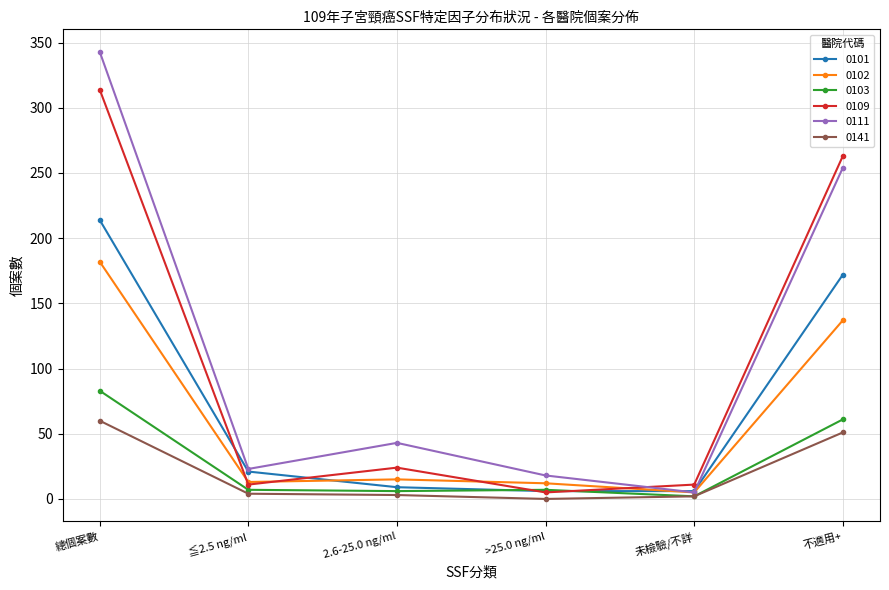

What is the label of the 2nd point from the right?

未檢驗/不詳